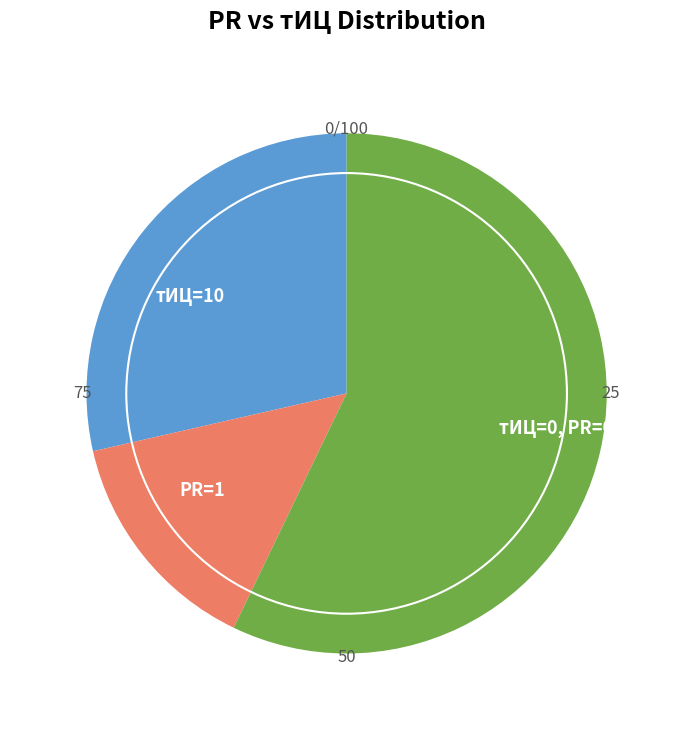

Is the sum of тИЦ=10 and PR=1 greater than half?

No